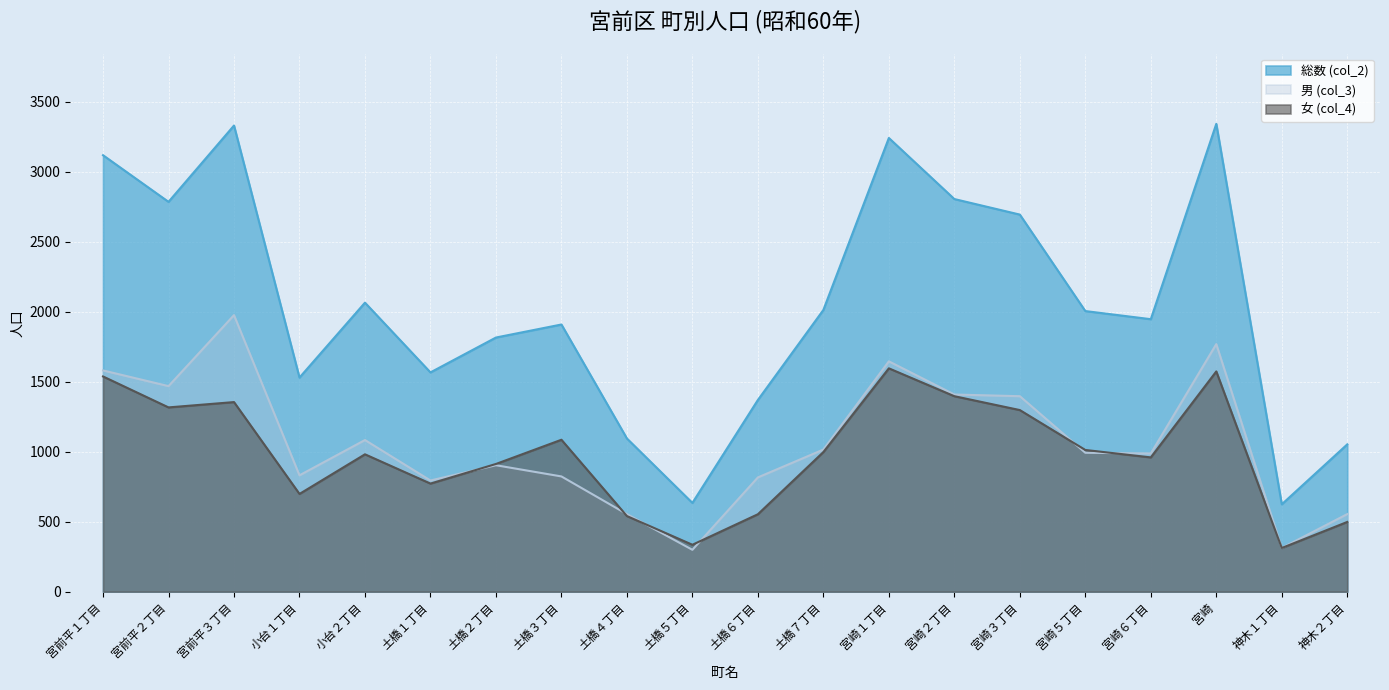

Where is the first local maximum for 総数 (col_2)?

宮前平３丁目